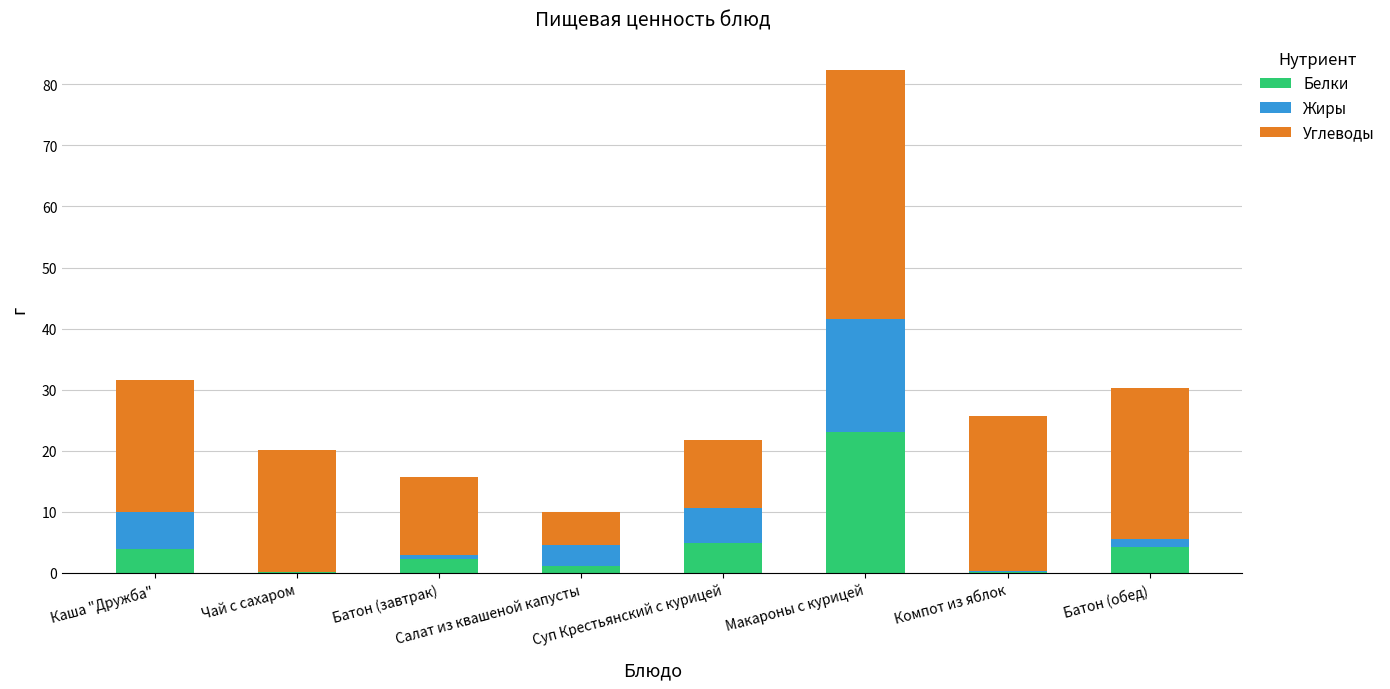

At which label does Белки reach its peak?

Макароны с курицей